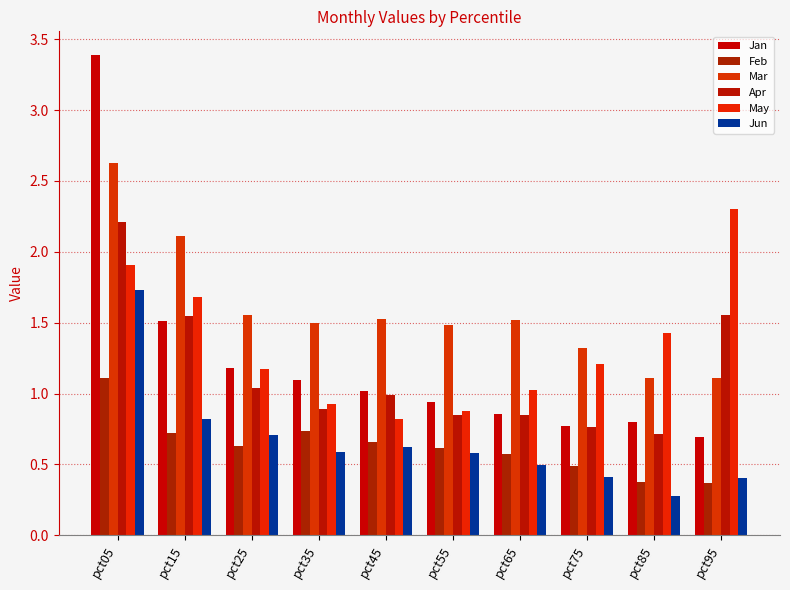

Which series has the widest spread of values?

Jan